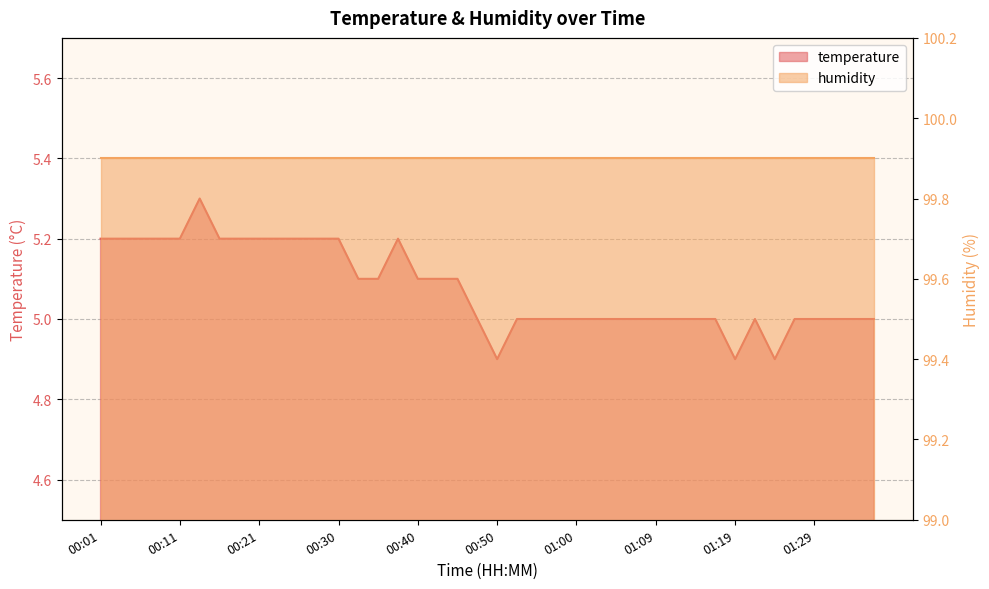

True or false: the data shows 2.6 at 01:00.

False